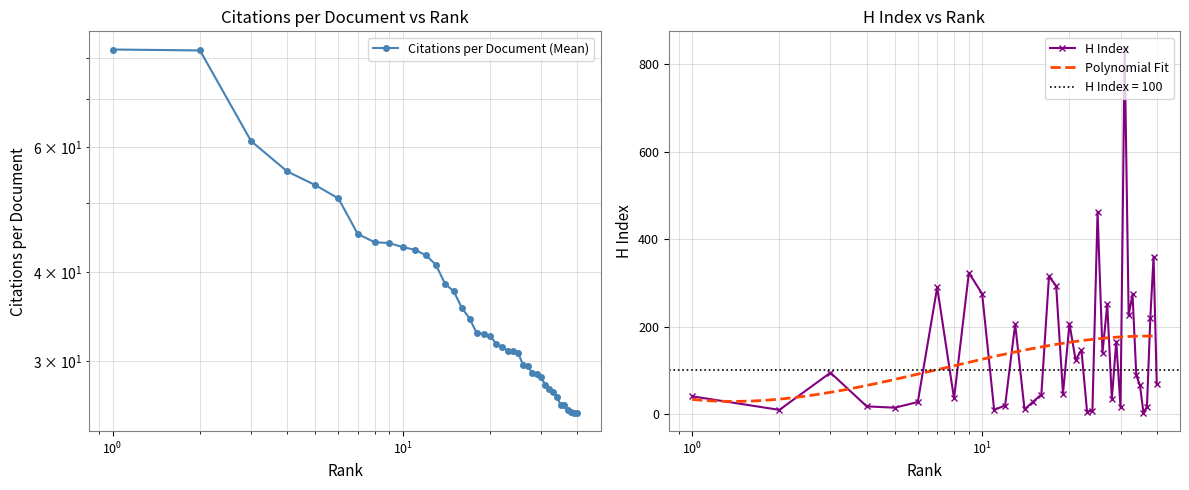

Reading left to right, list all the values displayed in this chart.

Citations per document: 82.2	82.0	61.1	55.4	53.0	50.8	45.2	44.1	43.9	43.4	43.0	42.2	41.0	38.5	37.6	35.6	34.4	32.8	32.8	32.5	31.7	31.4	31.0	31.0	30.8	29.6	29.5	28.8	28.7	28.4	27.8	27.4	27.1	26.7	26.0	26.0	25.6	25.4	25.4	25.3
H index: 41.0	10.0	95.0	18.0	15.0	28.0	290.0	36.0	323.0	275.0	10.0	20.0	206.0	11.0	29.0	45.0	315.0	293.0	47.0	207.0	124.0	147.0	6.0	8.0	462.0	141.0	251.0	35.0	166.0	16.0	833.0	226.0	274.0	89.0	66.0	3.0	17.0	219.0	360.0	68.0